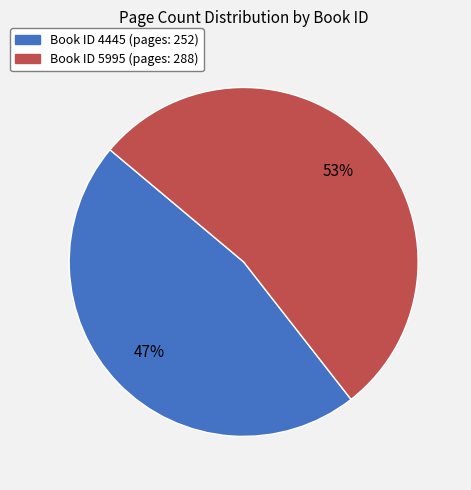

The Book ID 4445 (pages: 252) slice represents 39% of the pie. True or false?

False